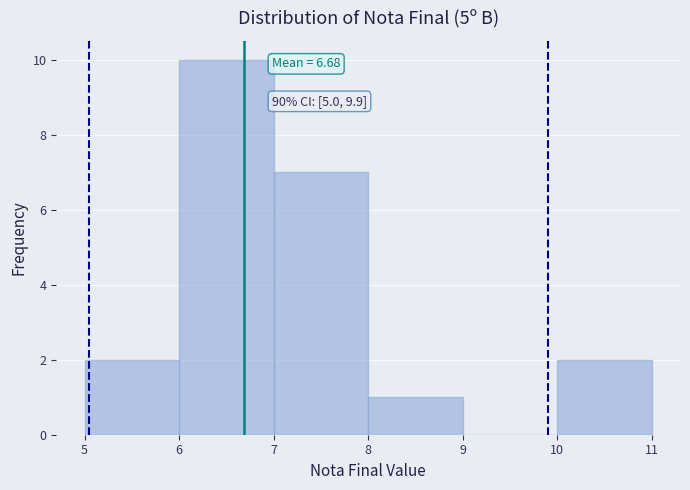

Over which range of the x-axis is the bar tallest?

6 to 7